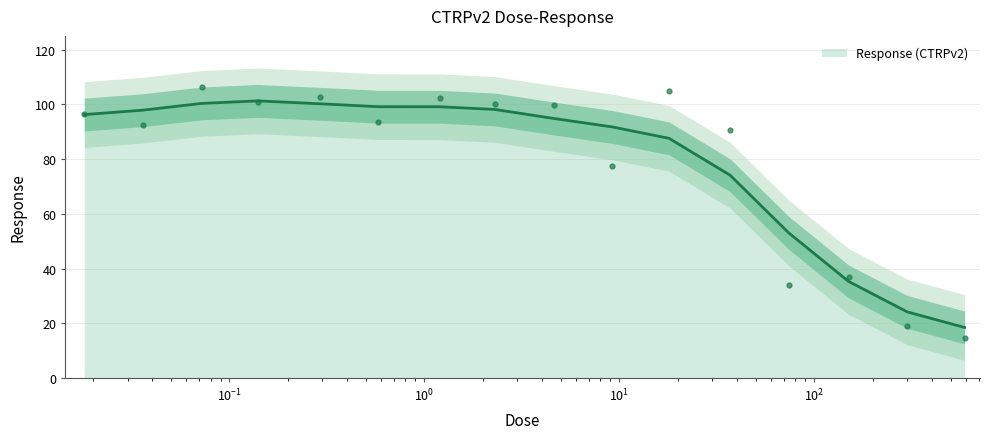

At which category does the data reach its first local peak?

0.072